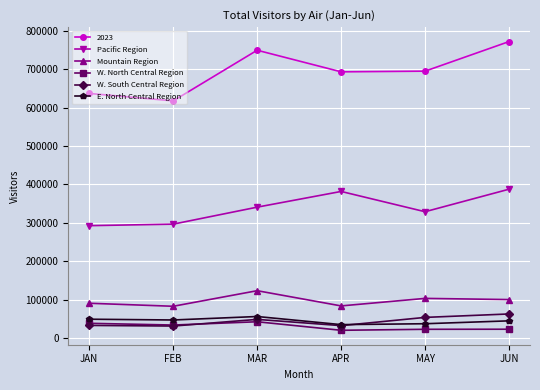

What is the spread (max minus min) of values at JUN?

749114.8